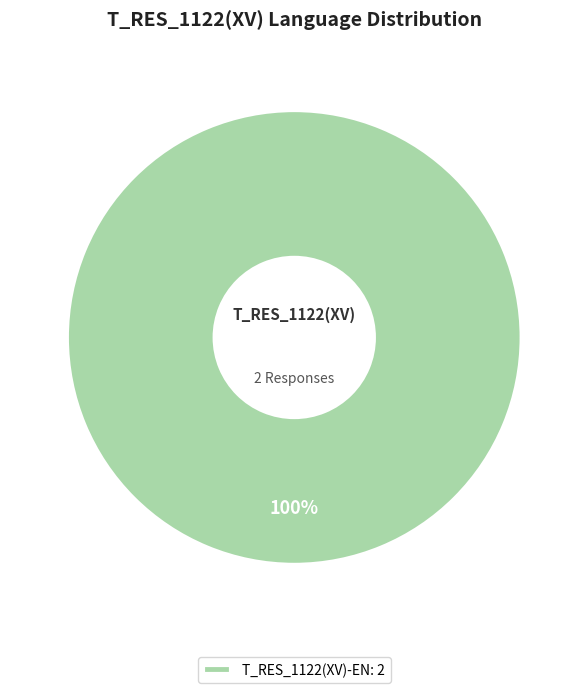

To the nearest percent, what percentage of the pie is T_RES_1122(XV)-EN: 2?

100%